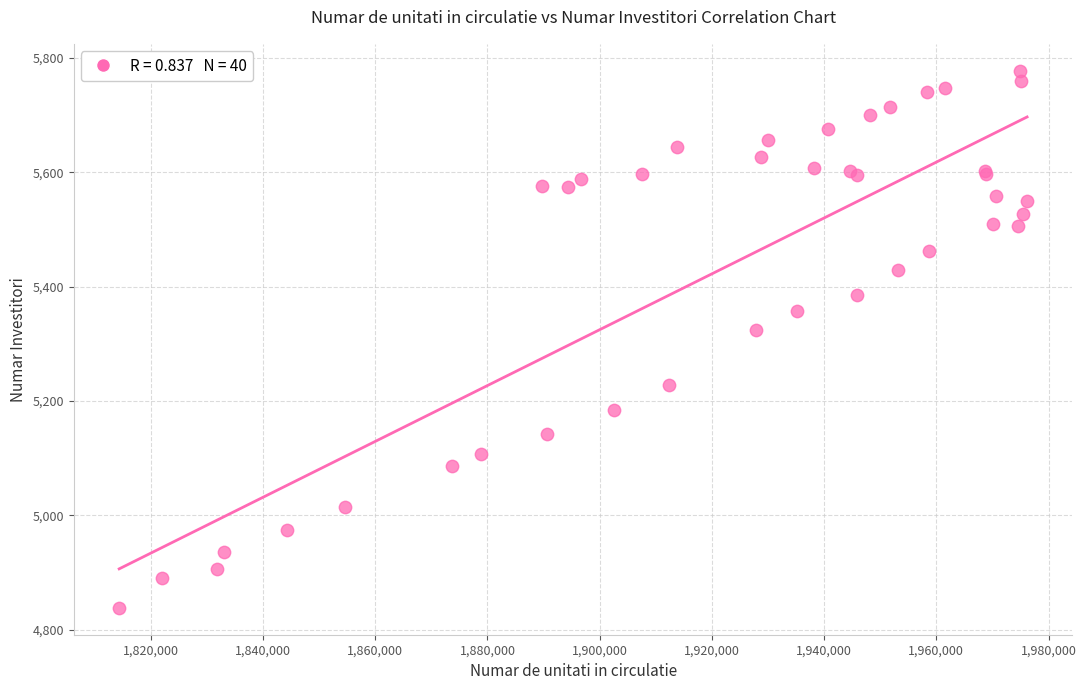

What Y value in the scatter plot is closest to 5308?

5325